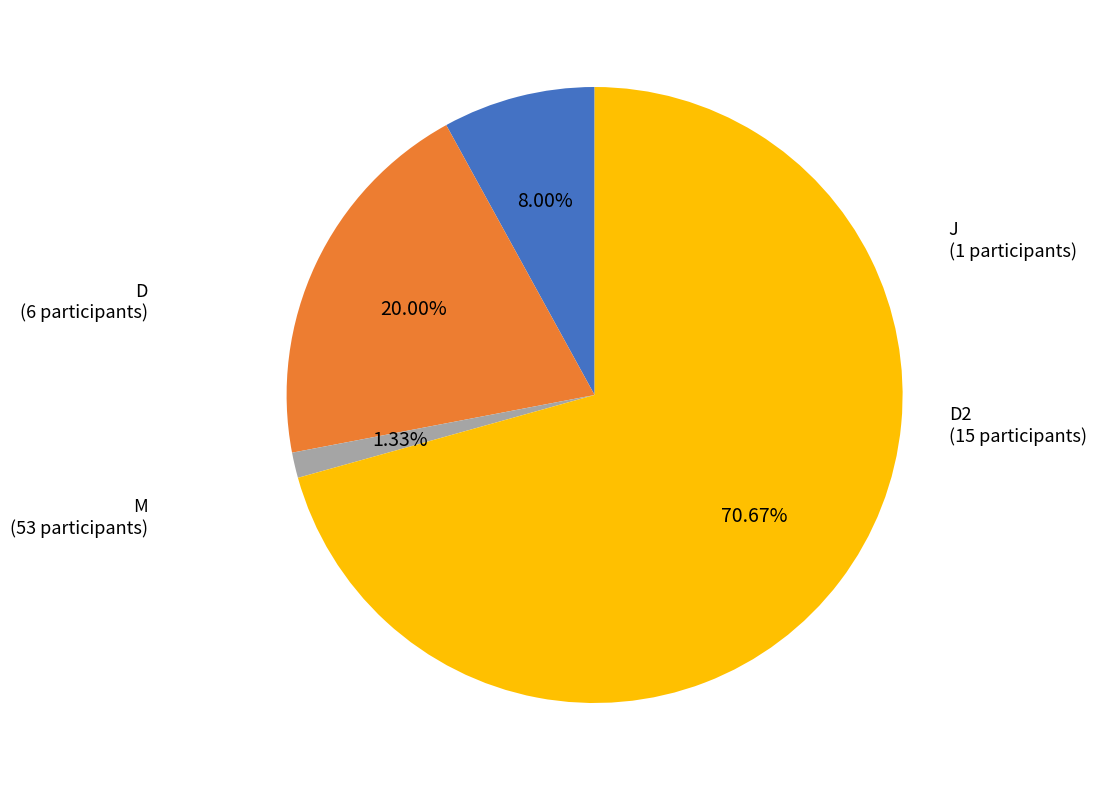

To the nearest percent, what is the difference between the largest and smallest slice percentages?

69%